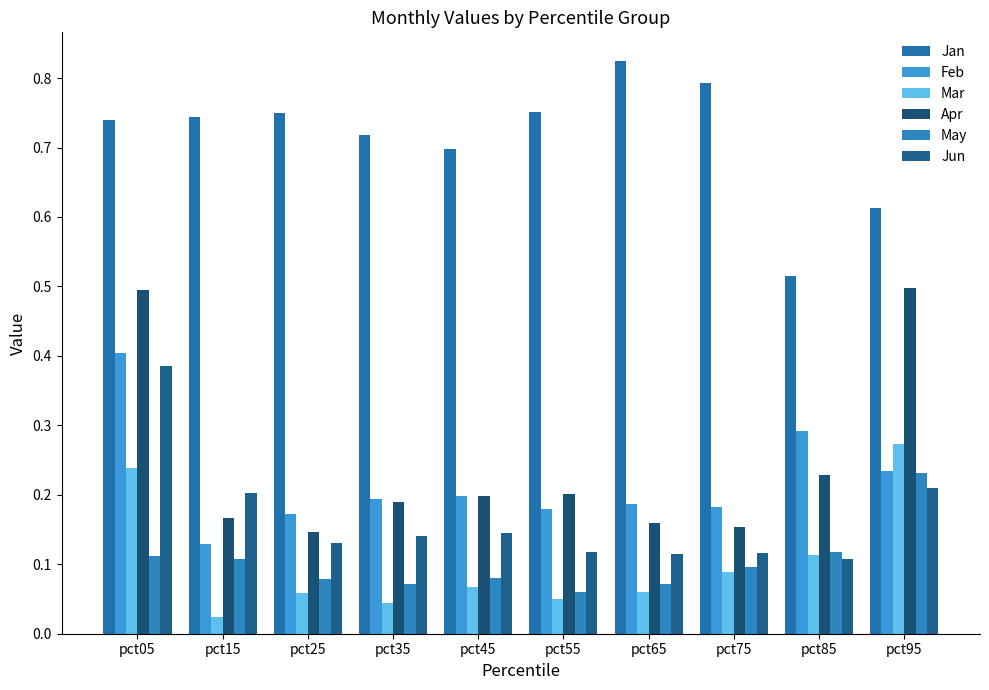

Count the Jun values in the range 0 to 1.

10